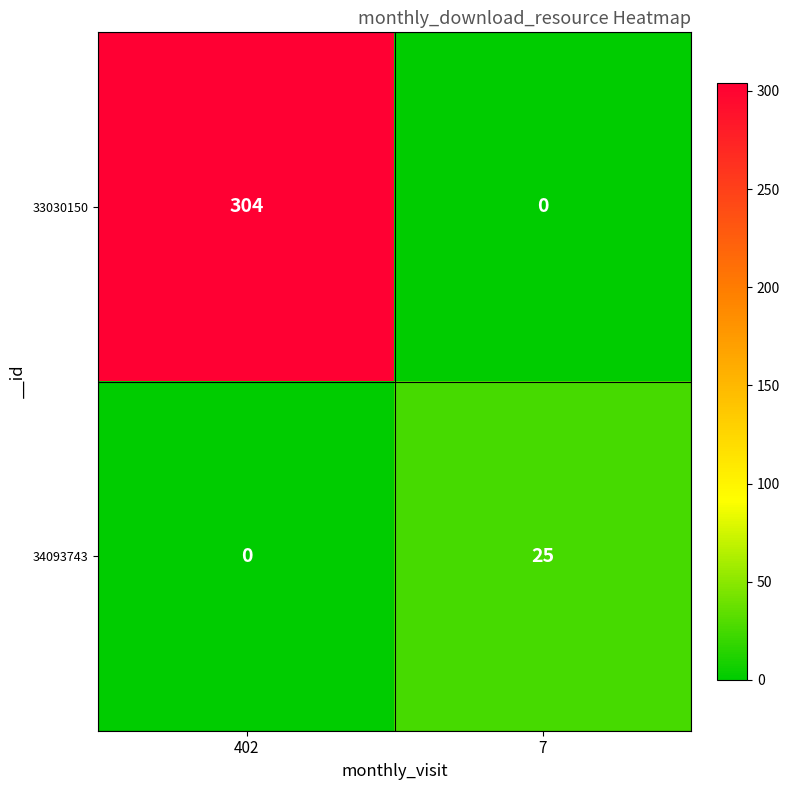

The value of 33030150 at 402 is 190. True or false?

False